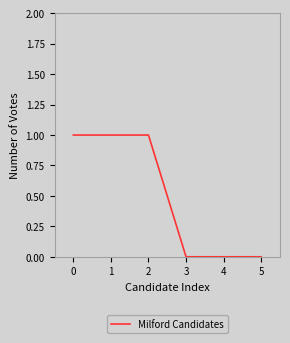

What is the change in value from 0 to 3?

-1